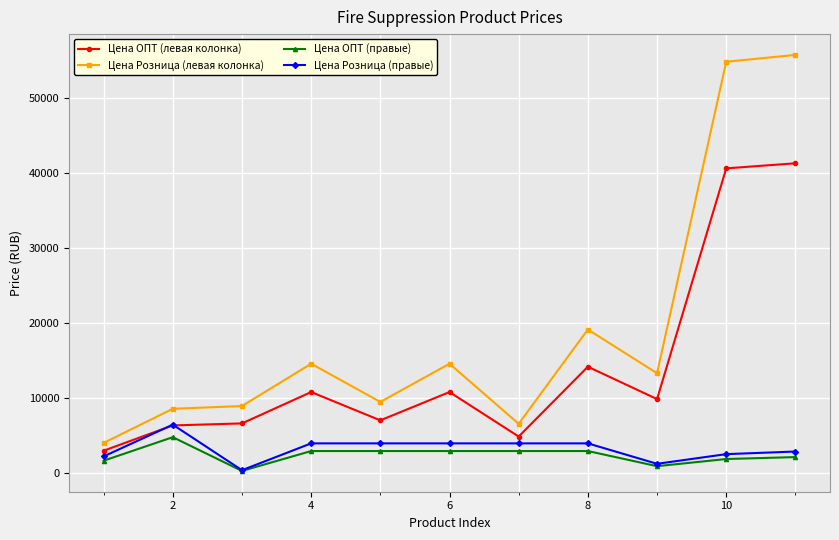

What are all the series names shown in the legend?

Цена ОПТ (левая колонка), Цена Розница (левая колонка), Цена ОПТ (правые), Цена Розница (правые)